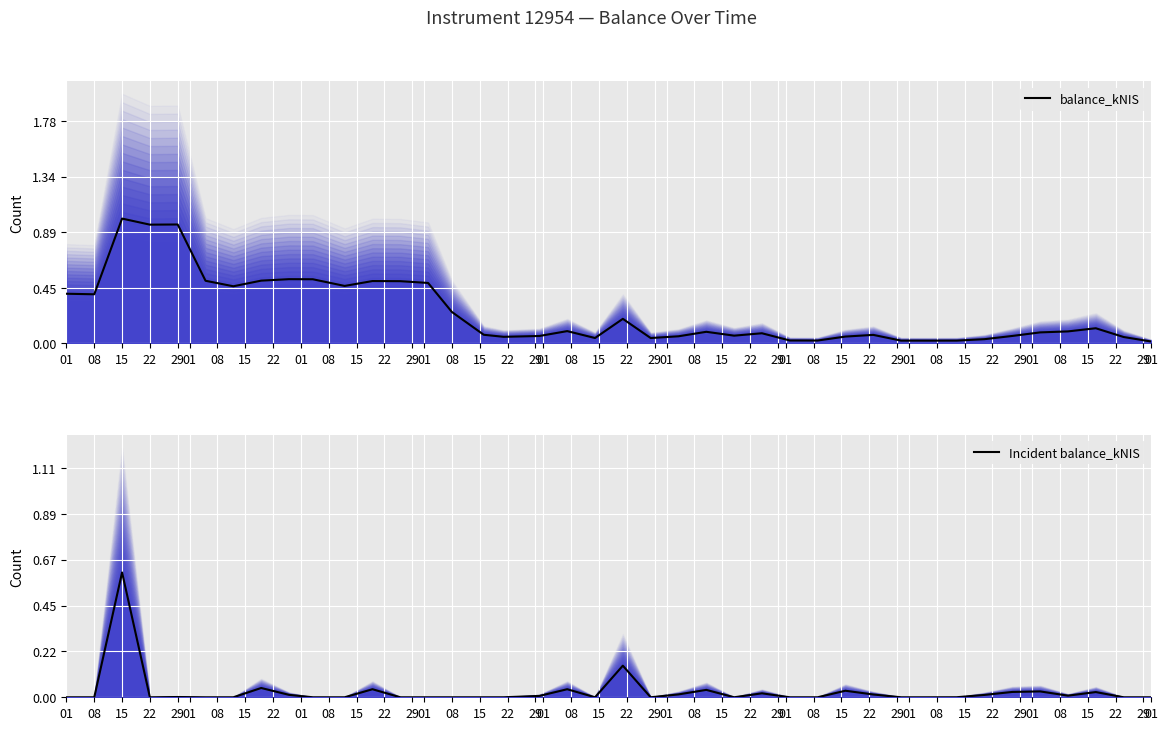

True or false: balance_kNIS and Incident balance_kNIS intersect in this chart.

False